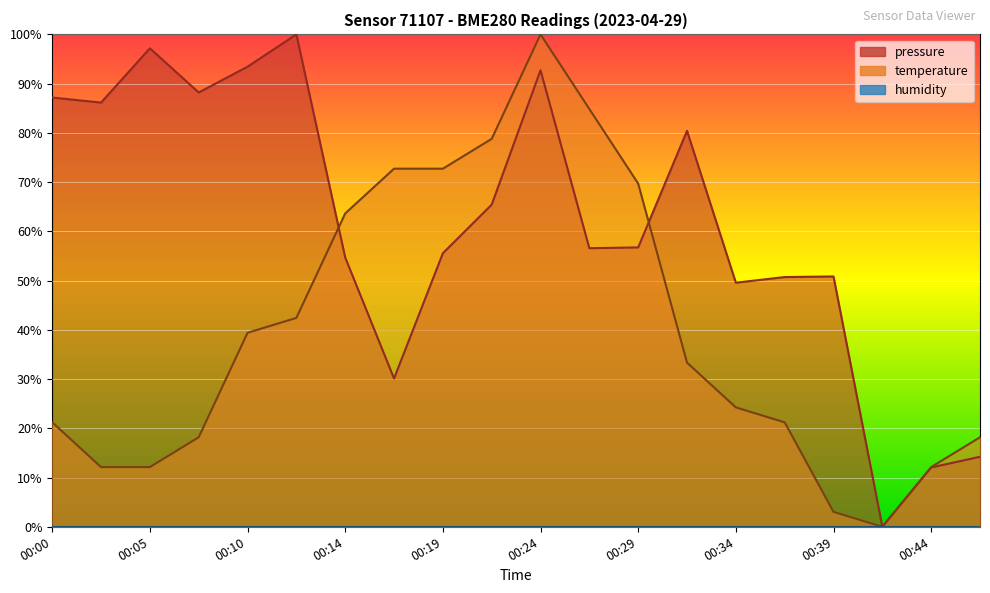

How many data points in pressure are above 56?

11